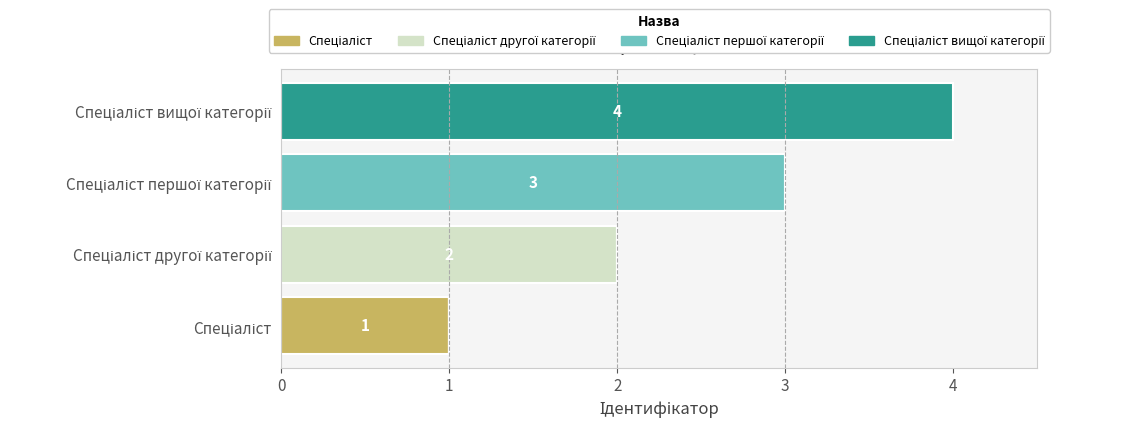

How many categories are shown in the chart?

4